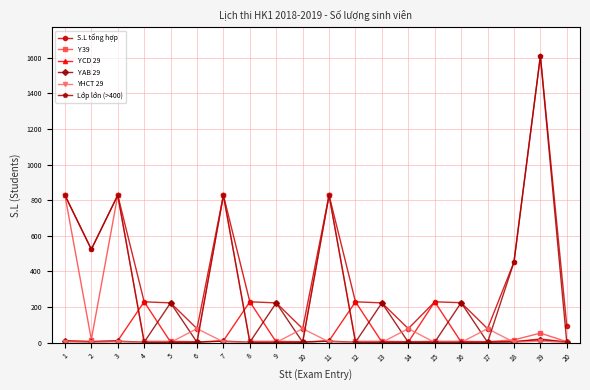

Which series has the largest range (max minus min)?

Lớp lớn (>400)